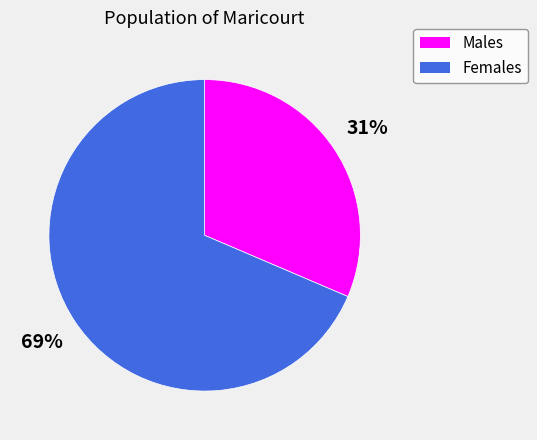

Is there any slice that represents more than half of the pie?

Yes